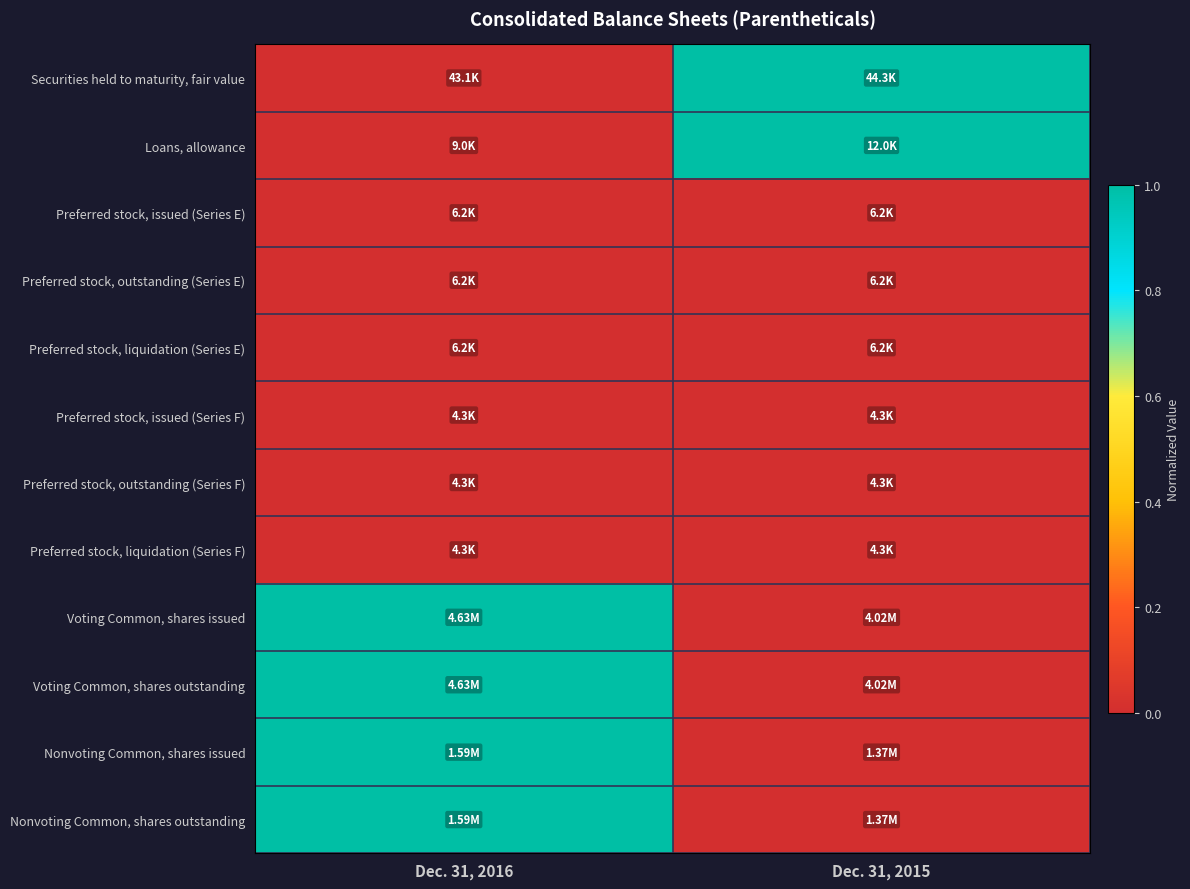

Reading right to left, list all the values displayed in this chart.

Securities held to maturity, fair value: Dec. 31, 2015=1	Dec. 31, 2016=0
Loans, allowance: Dec. 31, 2015=1	Dec. 31, 2016=0
Preferred stock, issued (Series E): Dec. 31, 2015=0	Dec. 31, 2016=0
Preferred stock, outstanding (Series E): Dec. 31, 2015=0	Dec. 31, 2016=0
Preferred stock, liquidation (Series E): Dec. 31, 2015=0	Dec. 31, 2016=0
Preferred stock, issued (Series F): Dec. 31, 2015=0	Dec. 31, 2016=0
Preferred stock, outstanding (Series F): Dec. 31, 2015=0	Dec. 31, 2016=0
Preferred stock, liquidation (Series F): Dec. 31, 2015=0	Dec. 31, 2016=0
Voting Common, shares issued: Dec. 31, 2015=0	Dec. 31, 2016=1
Voting Common, shares outstanding: Dec. 31, 2015=0	Dec. 31, 2016=1
Nonvoting Common, shares issued: Dec. 31, 2015=0	Dec. 31, 2016=1
Nonvoting Common, shares outstanding: Dec. 31, 2015=0	Dec. 31, 2016=1